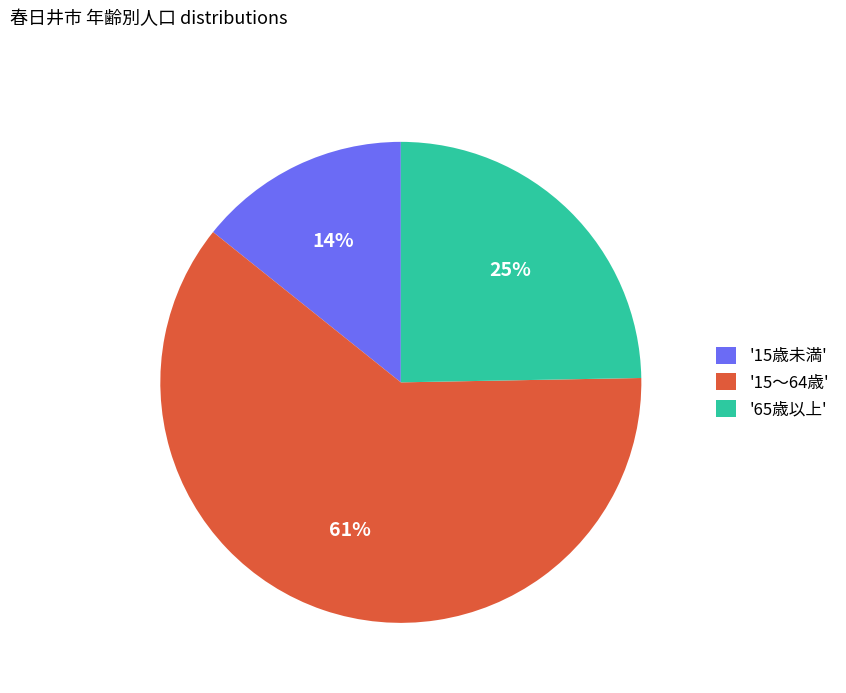

Which has a higher value, '65歳以上' or '15～64歳'?

'15～64歳'